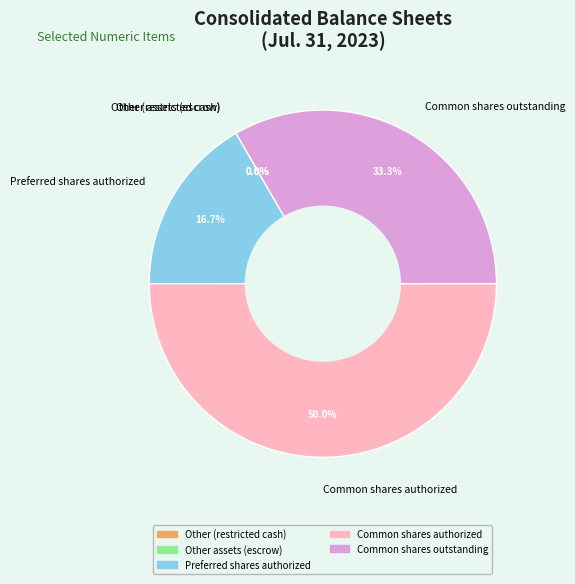

What percentage is the Common shares authorized slice, to the nearest percent?

50%